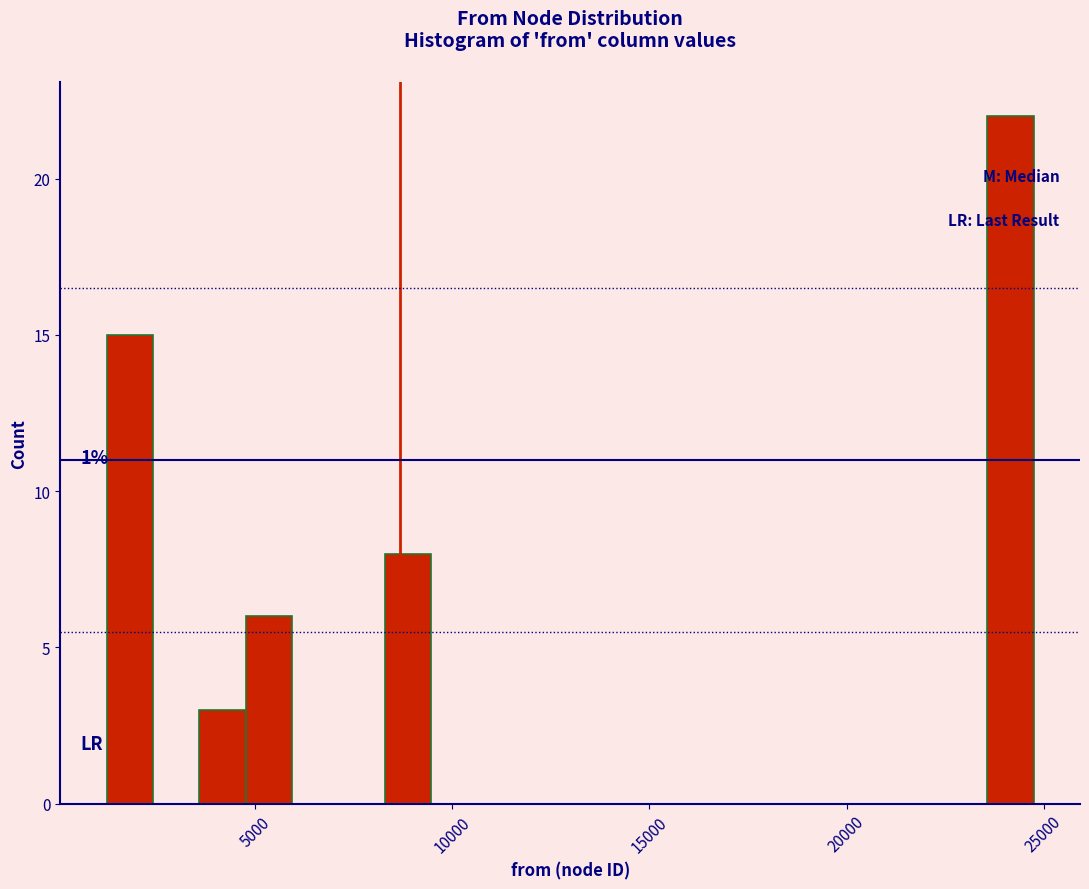

Around what value on the x-axis is the tallest bar? Give the approximate position of its centre, as read against the axis.

24000